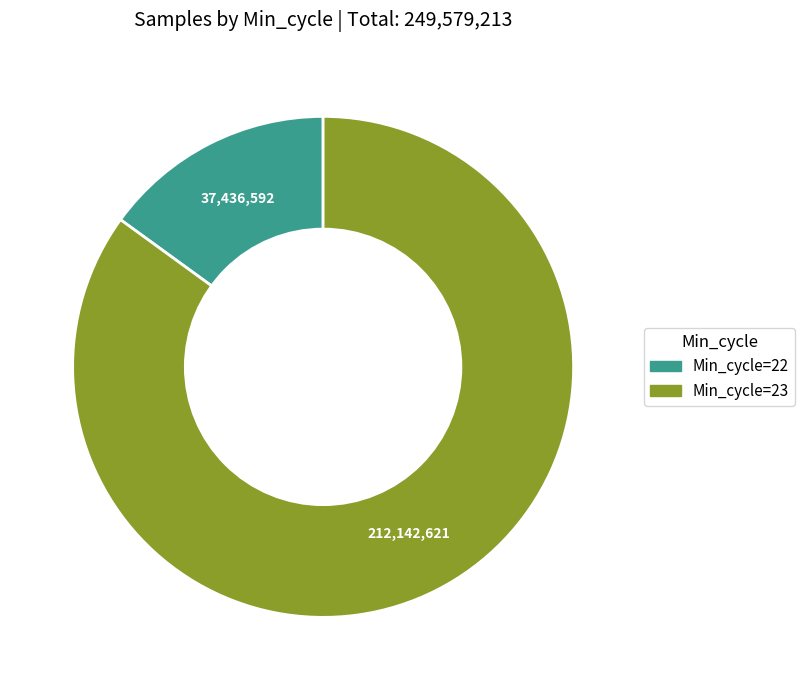

How many segments does this pie chart have?

2